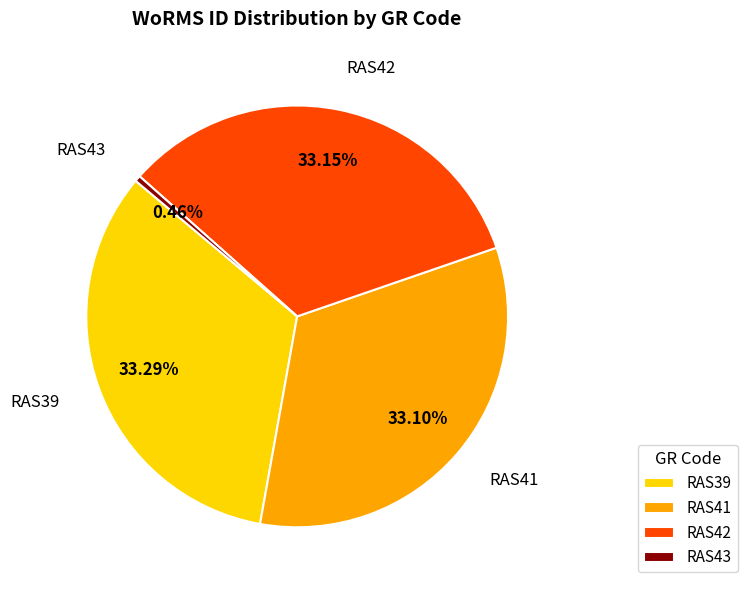

What is the total percentage of RAS41 and RAS39?

66.4%